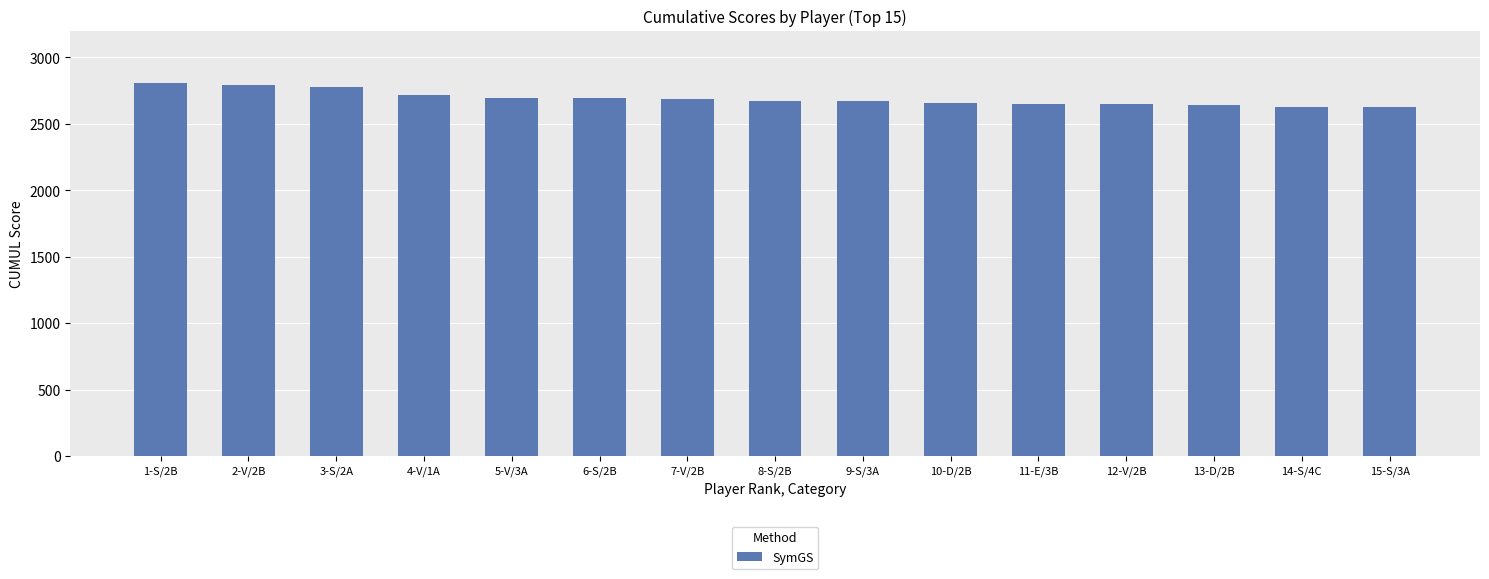

The chart shows a value of 1810 at 13-D/2B. True or false?

False